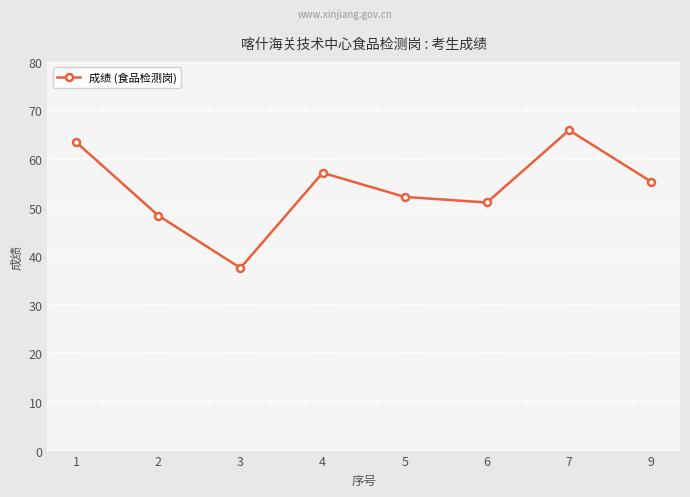

List the labels in order of value, smallest first.

3, 2, 6, 5, 9, 4, 1, 7